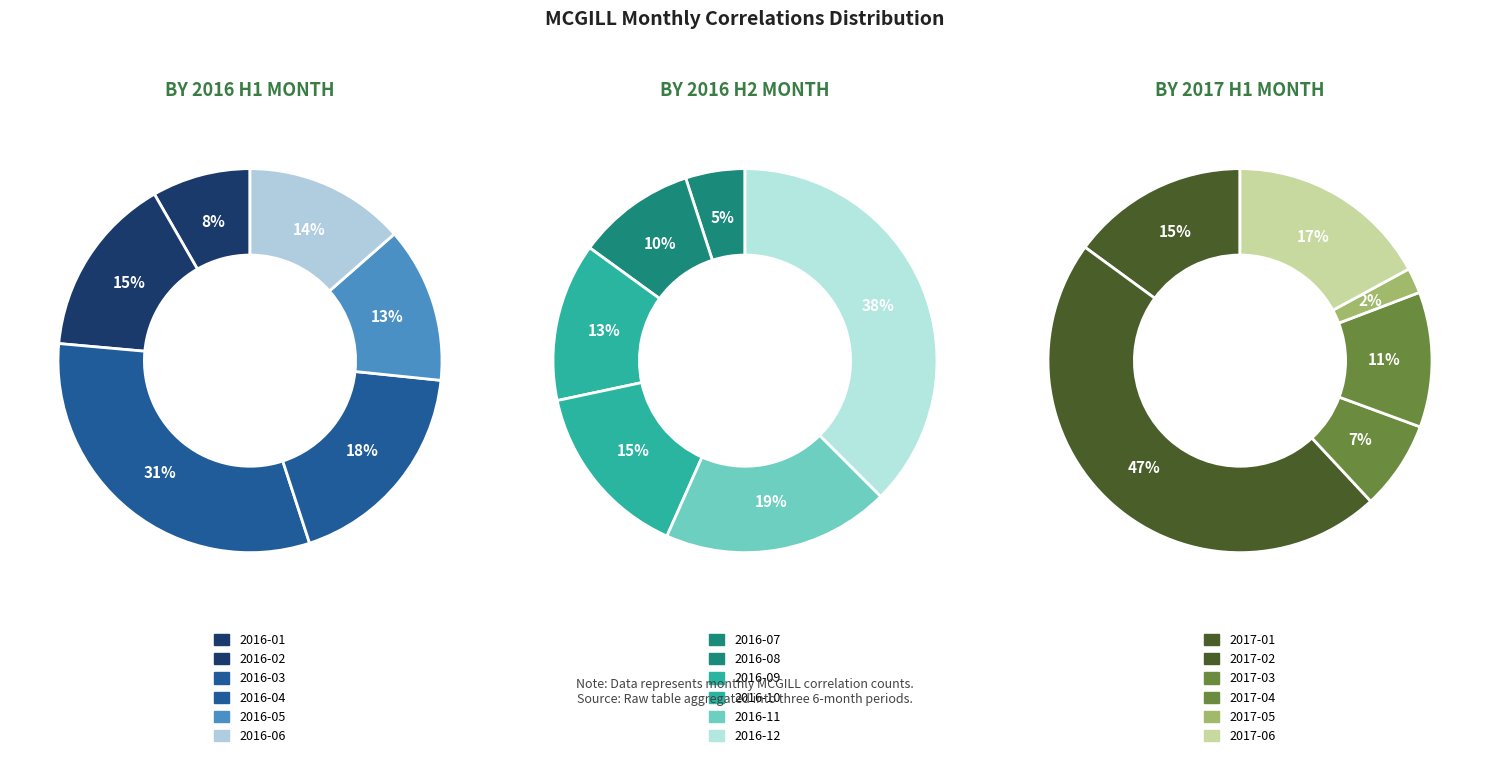

To the nearest percent, what portion does 1 represent?

47%